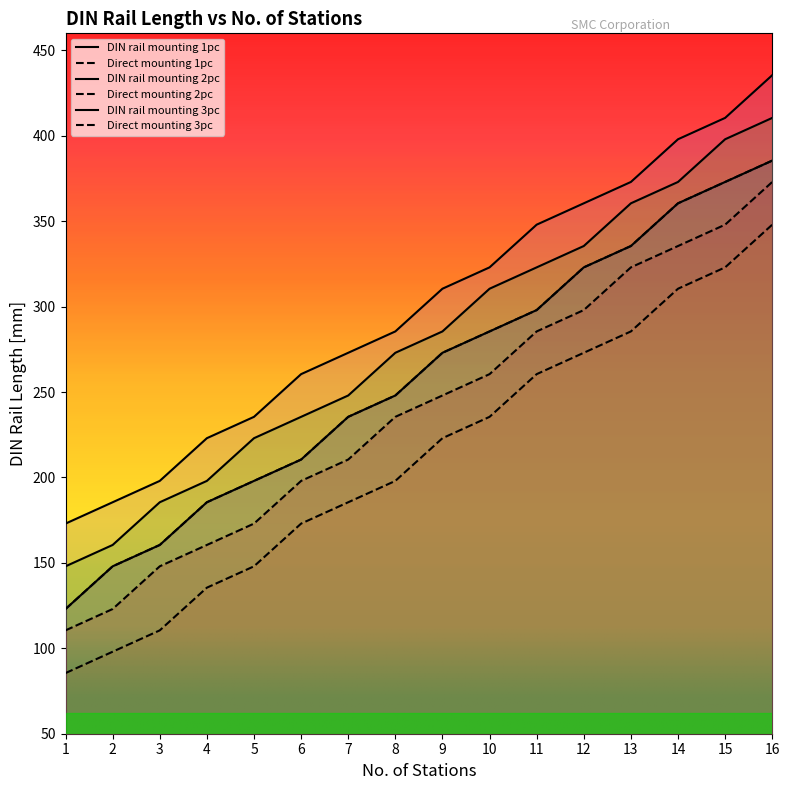

True or false: Direct mounting 3pc has more than 1 interior local peaks.

False